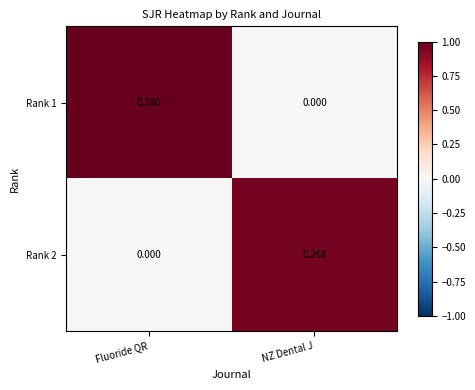

At which label does Rank 2 reach its minimum?

Fluoride QR